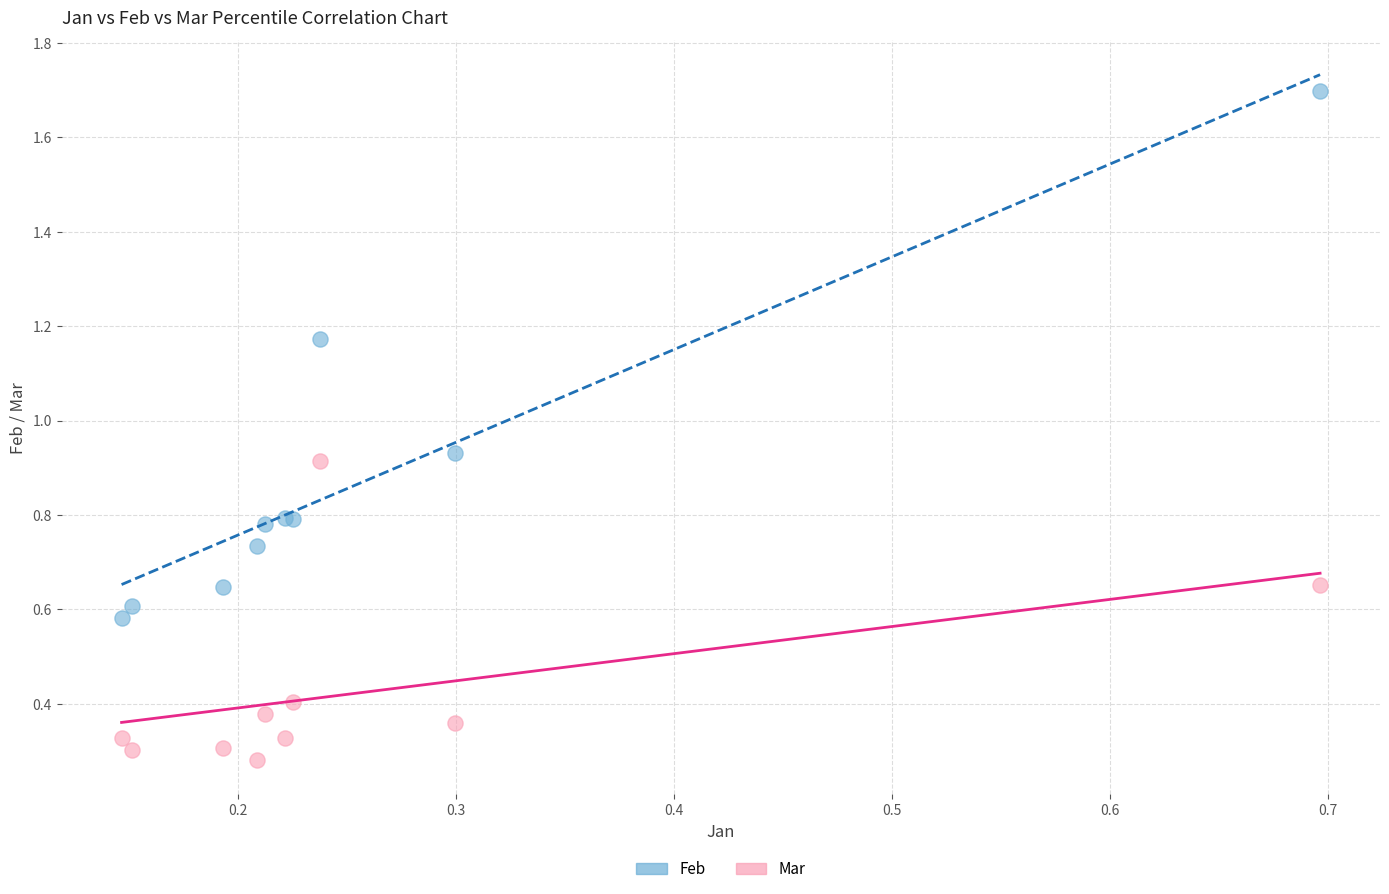

Which series has the widest spread of Y values?

Feb